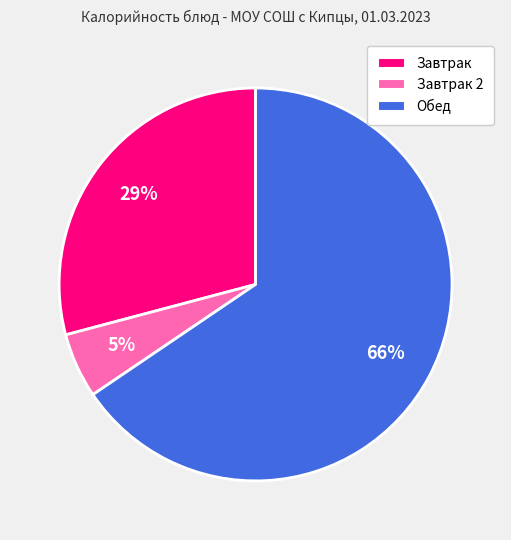

What is the smallest slice in the pie chart?

Завтрак 2